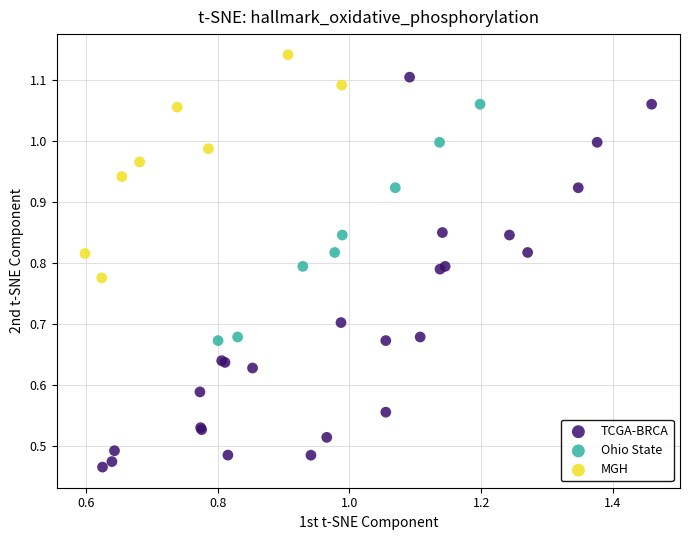

Which series reaches the maximum Y coordinate?

MGH